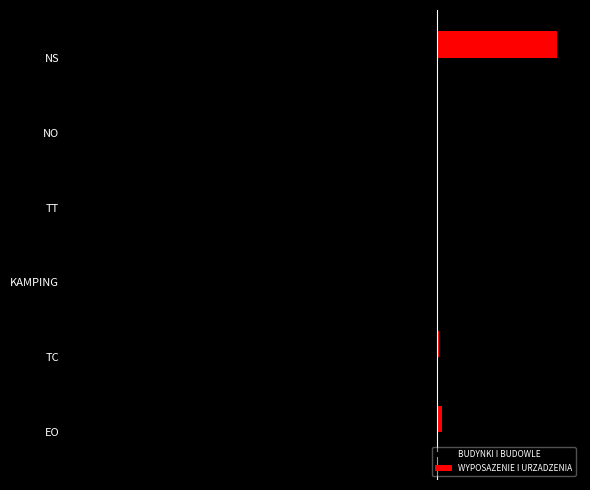

Which series has the widest spread of values?

BUDYNKI I BUDOWLE